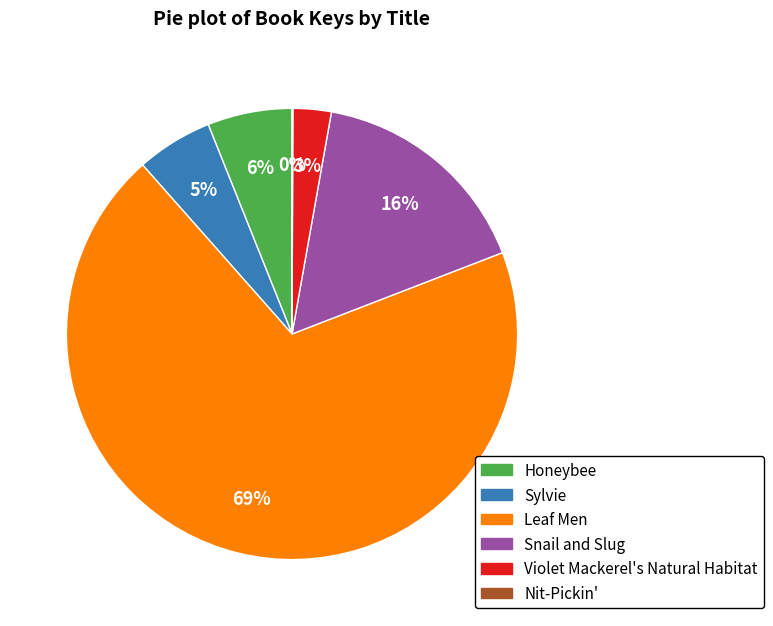

Which slice is the largest?

Leaf Men